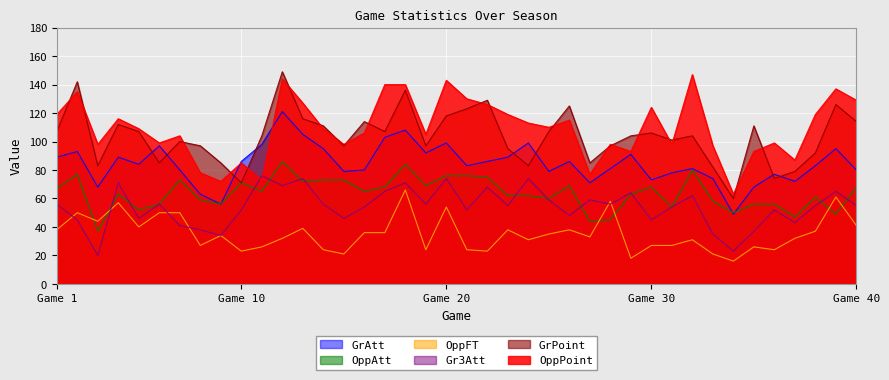

What is the maximum value for OppAtt?

86